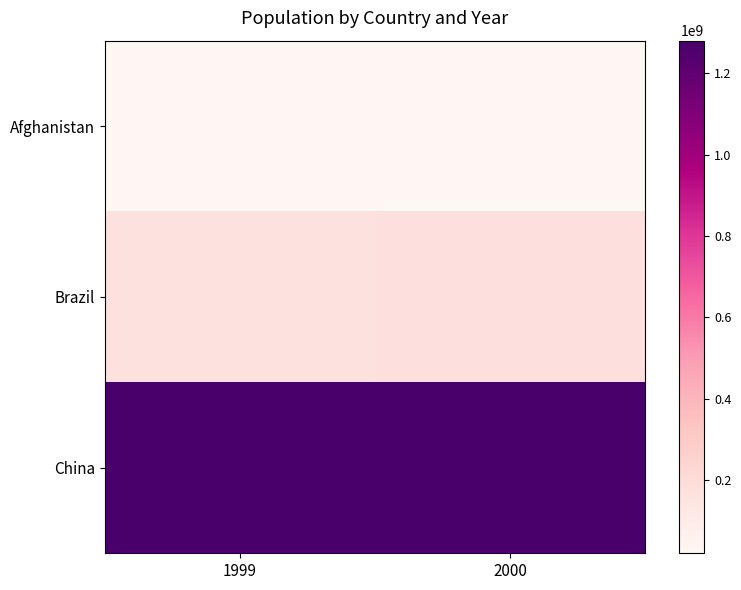

Which series changed the most between 1999 and 2000?

China